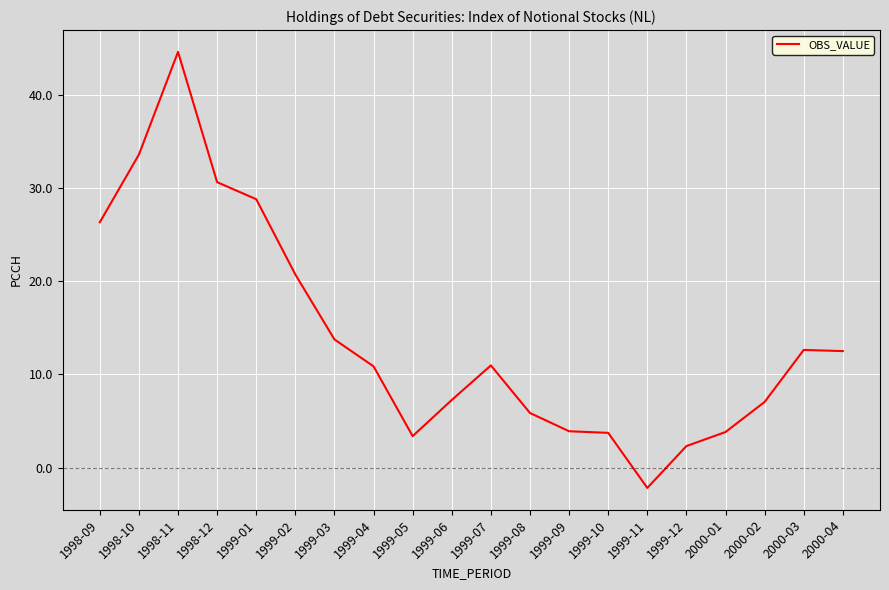

How many positive values are there?

19